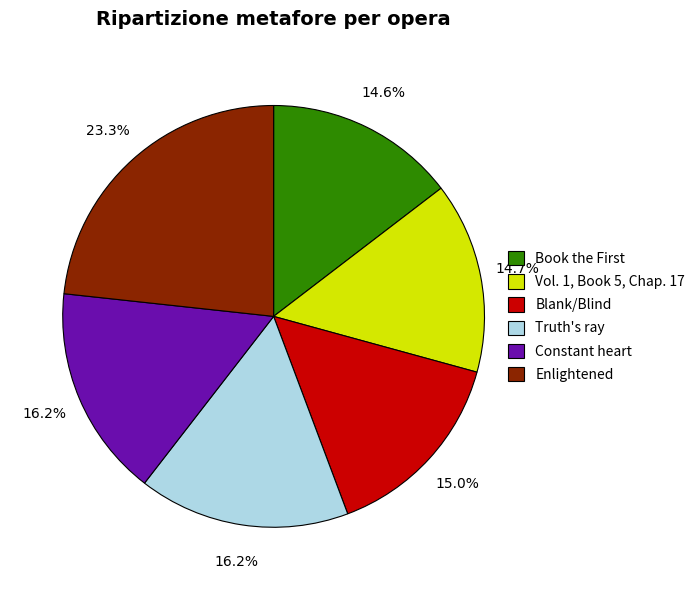

Between Enlightened and Constant heart, which is larger?

Enlightened